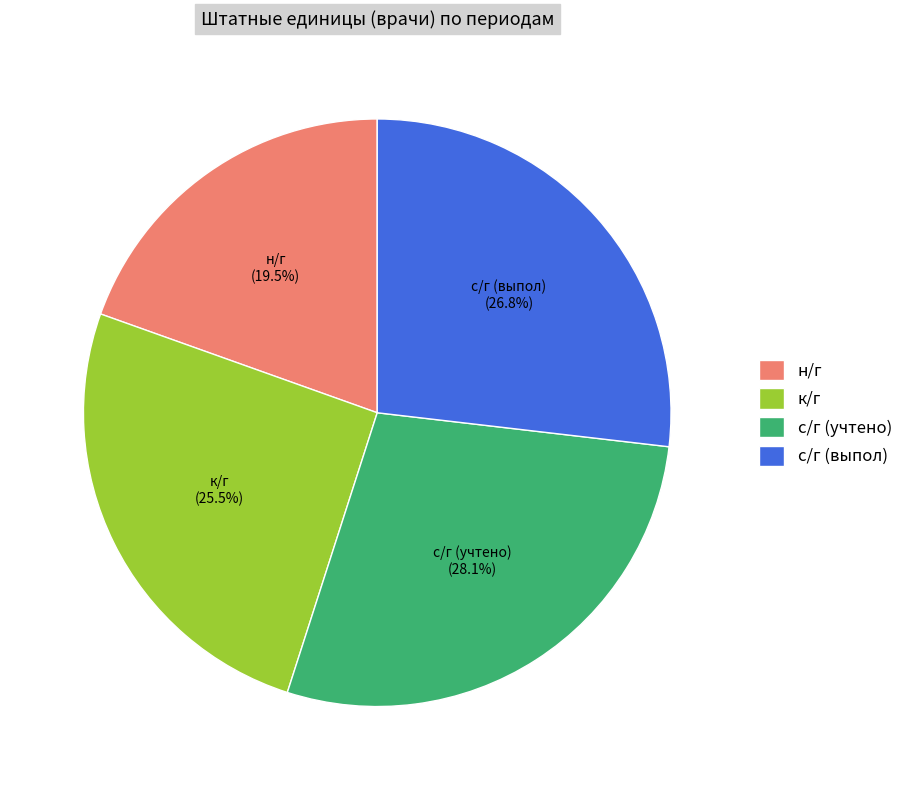

To the nearest percent, what is the combined percentage of к/г and с/г (учтено)?

54%